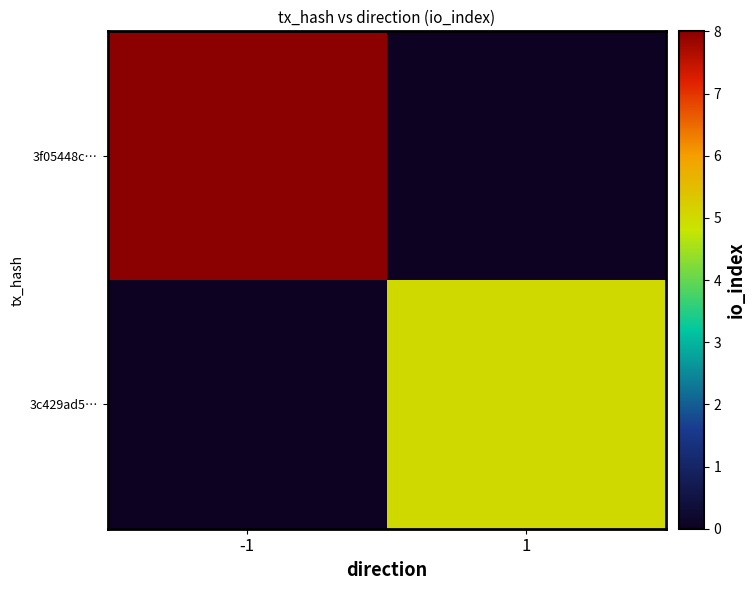

Reading left to right, transcribe all the data shown in this chart.

3f05448c…: -1=8	1=0
3c429ad5…: -1=0	1=5